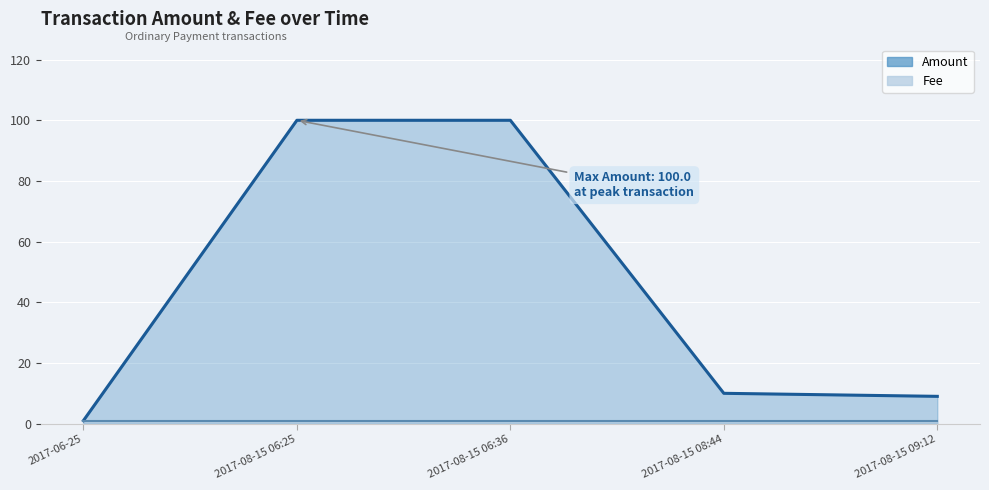

Reading left to right, transcribe all the data shown in this chart.

Amount: 1	100	100	10	9
Fee: 1	1	1	1	1